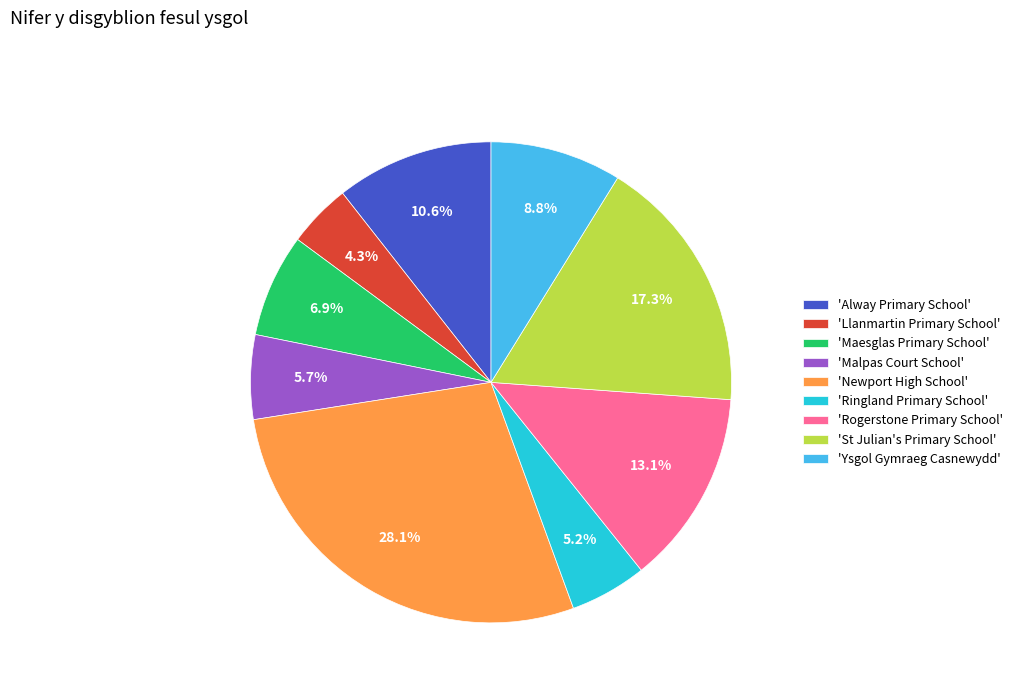

Does any single category account for the majority?

No